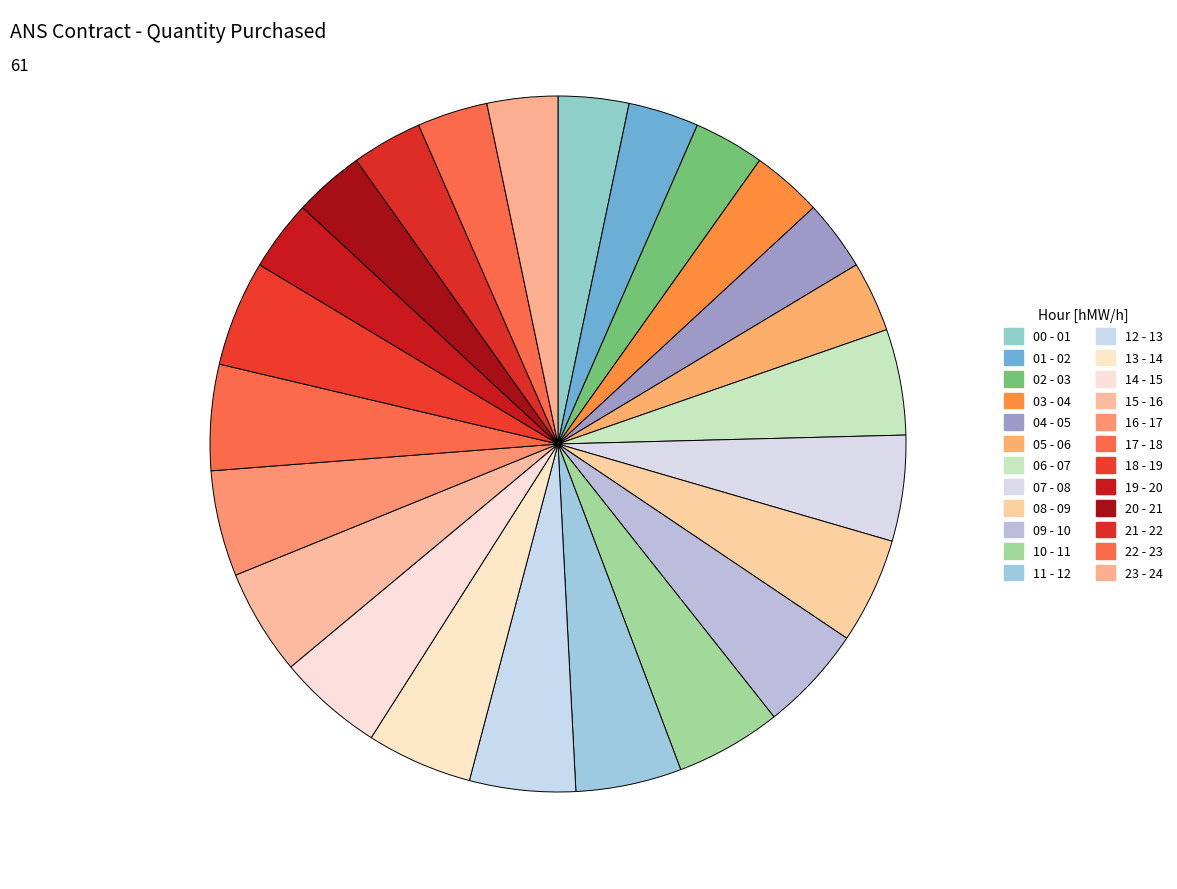

True or false: 12 - 13 accounts for 14% of the total.

False